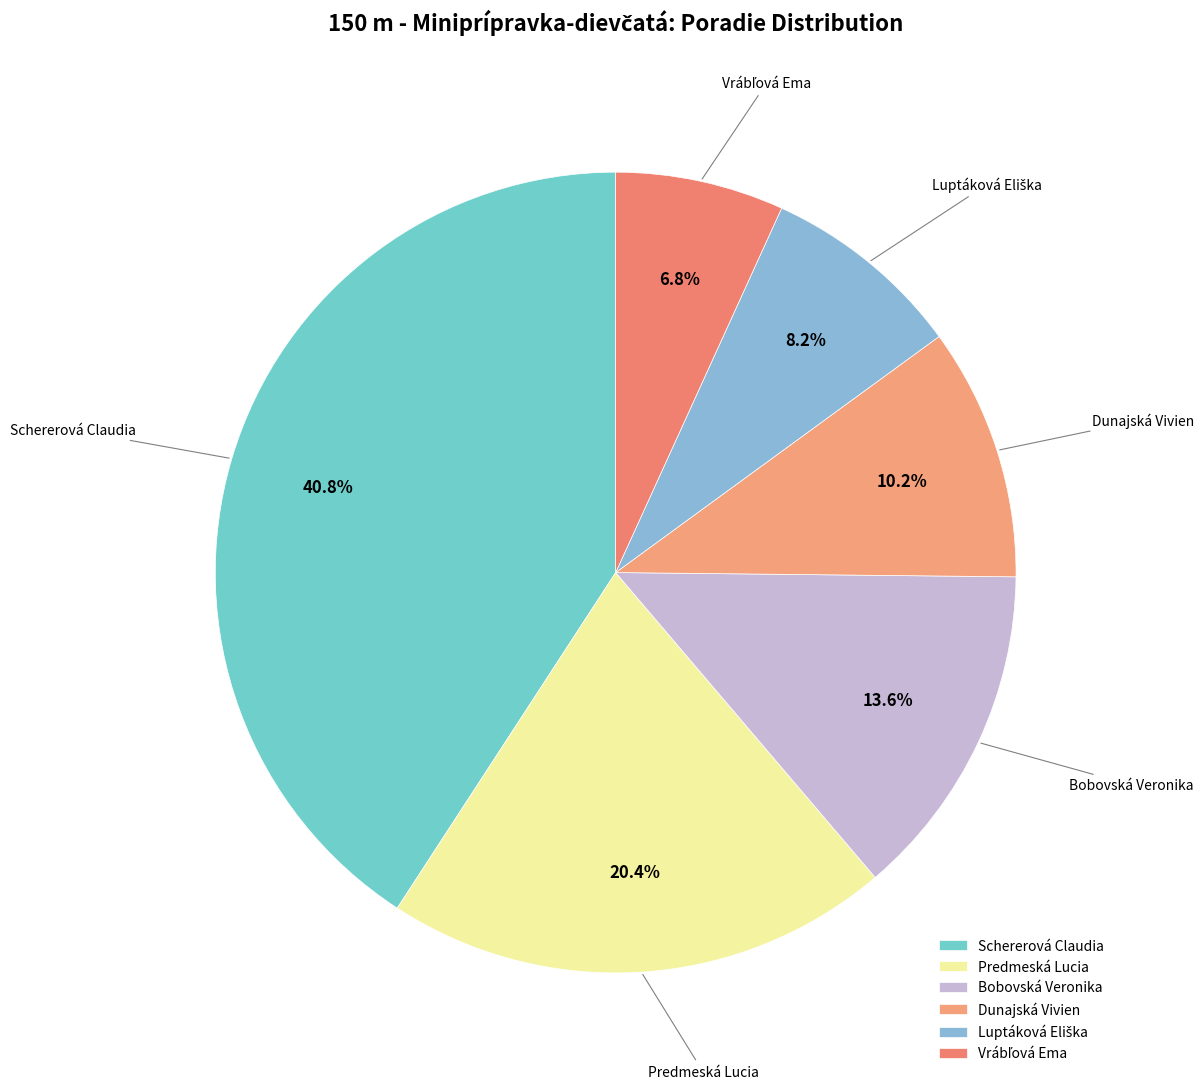

Approximately how many times larger is the value at Bobovská Veronika compared to Schererová Claudia?

0.3